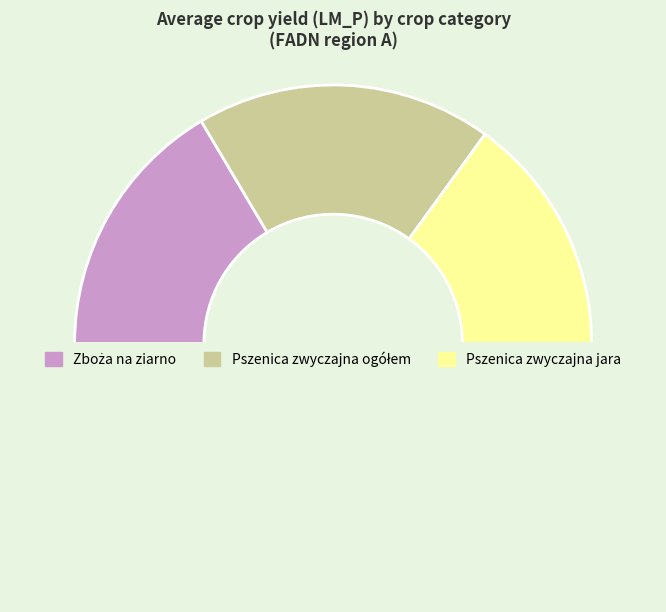

Is there any slice that represents more than half of the pie?

No